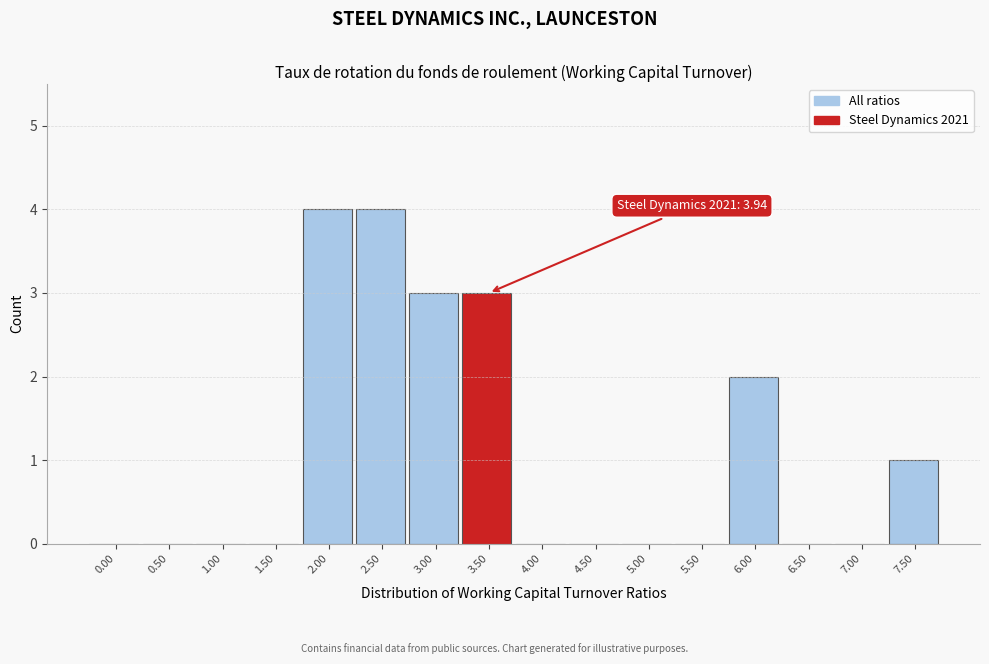

Reading left to right, what are all the values shown in this chart?

0.00=0	0.50=0	1.00=0	1.50=0	2.00=4	2.50=4	3.00=3	3.50=3	4.00=0	4.50=0	5.00=0	5.50=0	6.00=2	6.50=0	7.00=0	7.50=1